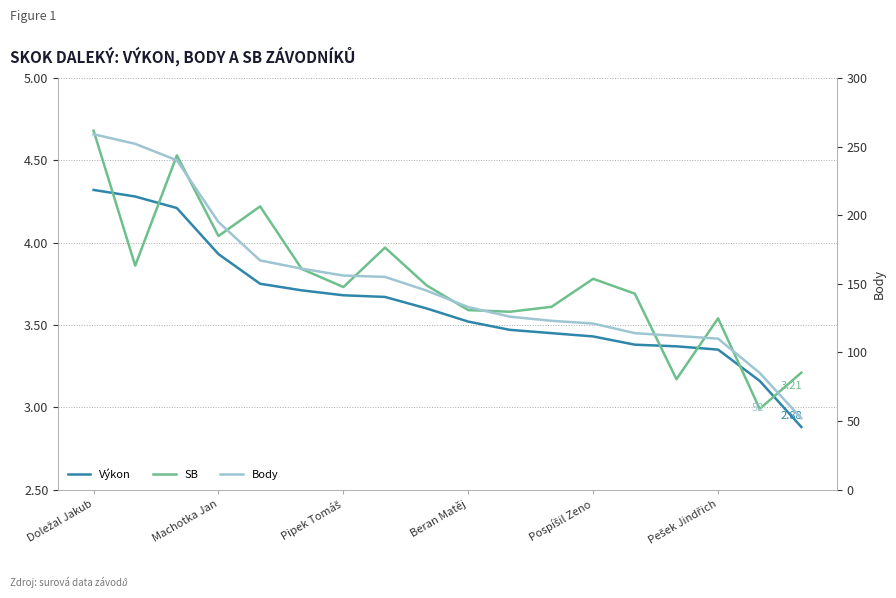

Does the chart display data point markers on the line(s)?

No